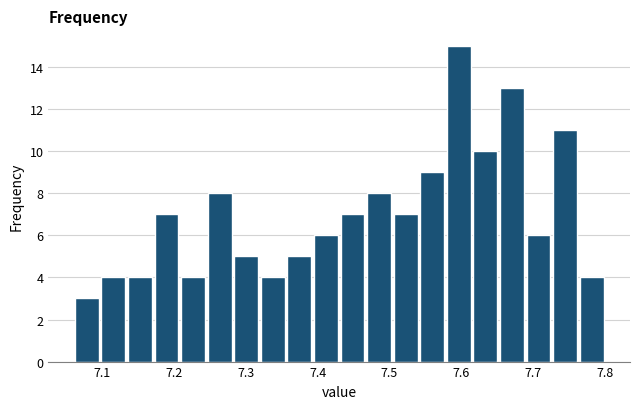

Around what value on the x-axis is the tallest bar? Give the approximate position of its centre, as read against the axis.

7.60